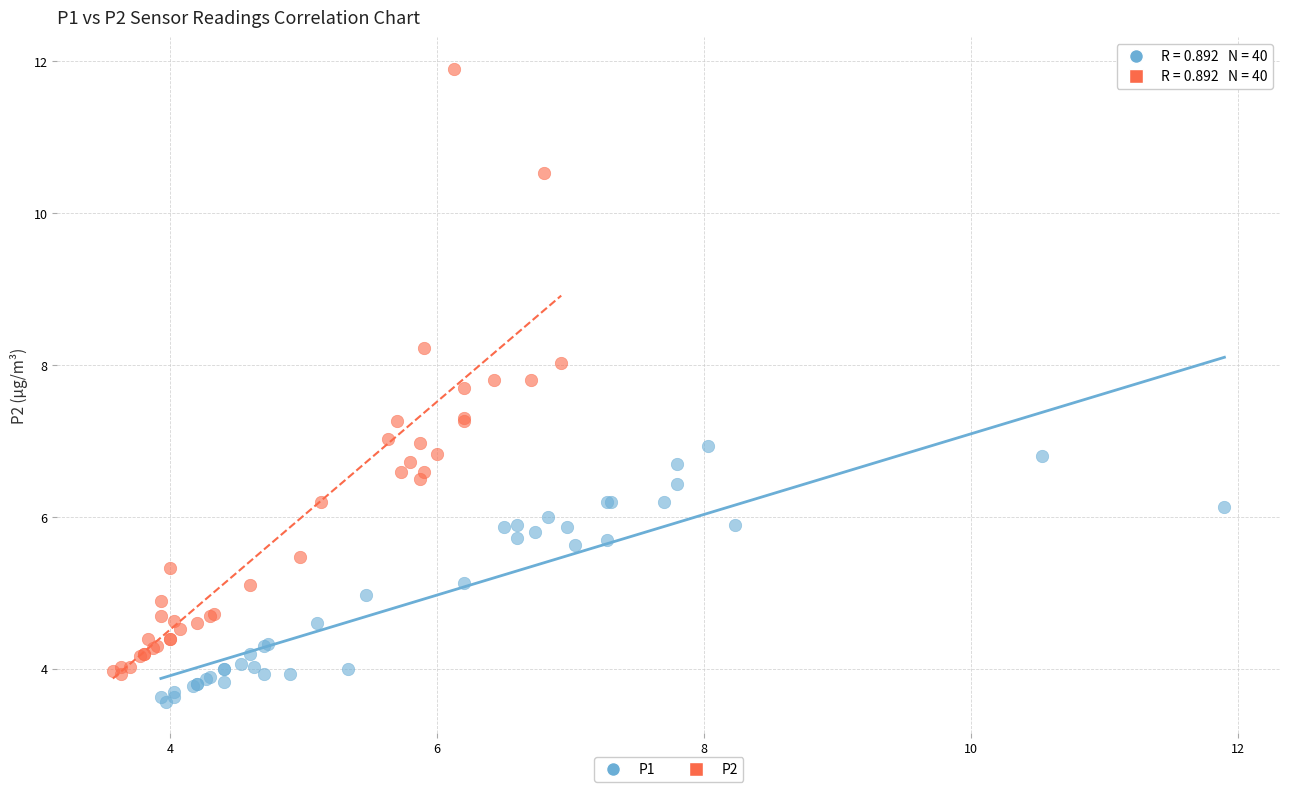

Which series has the widest spread of Y values?

P2